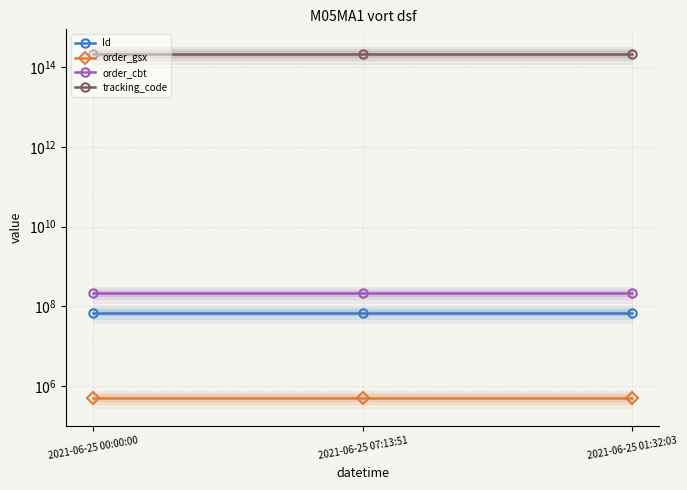

Between 2021-06-25 00:00:00 and 2021-06-25 07:13:51, which series saw the biggest shift?

Id